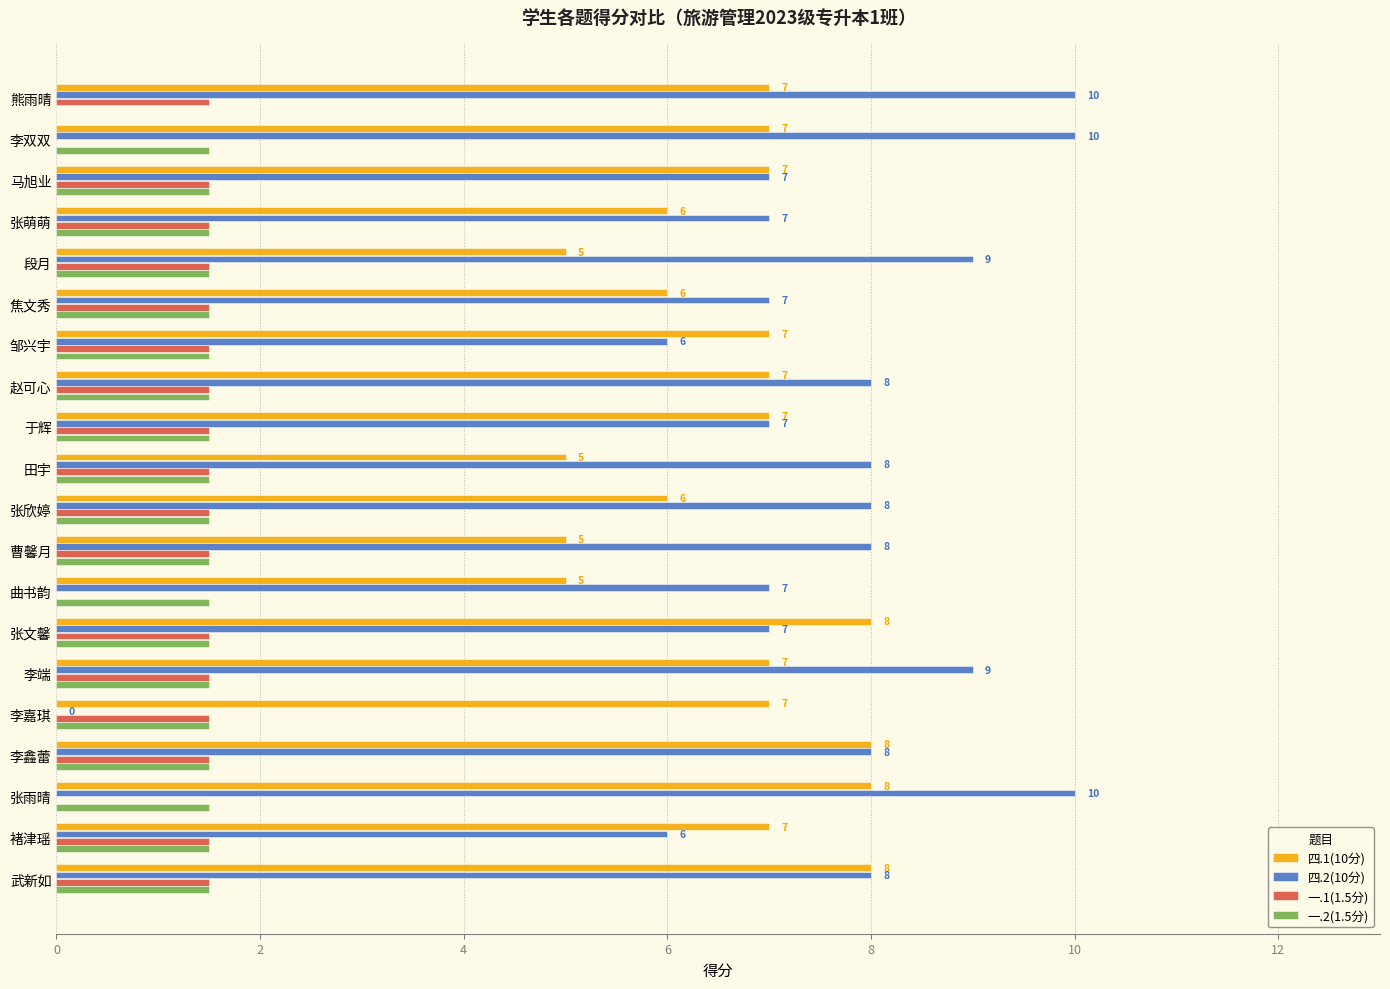

Is the value of 一.2(1.5分) at 曹馨月 greater than the value of 一.1(1.5分) at 李双双?

Yes